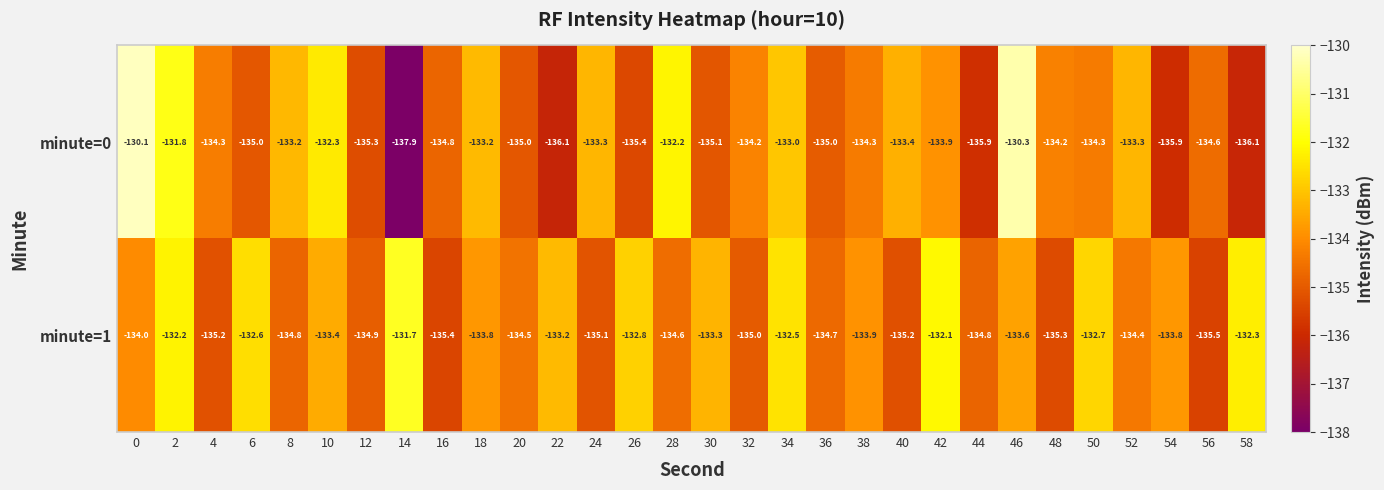

How many values in the minute=0 series are below -134?

18